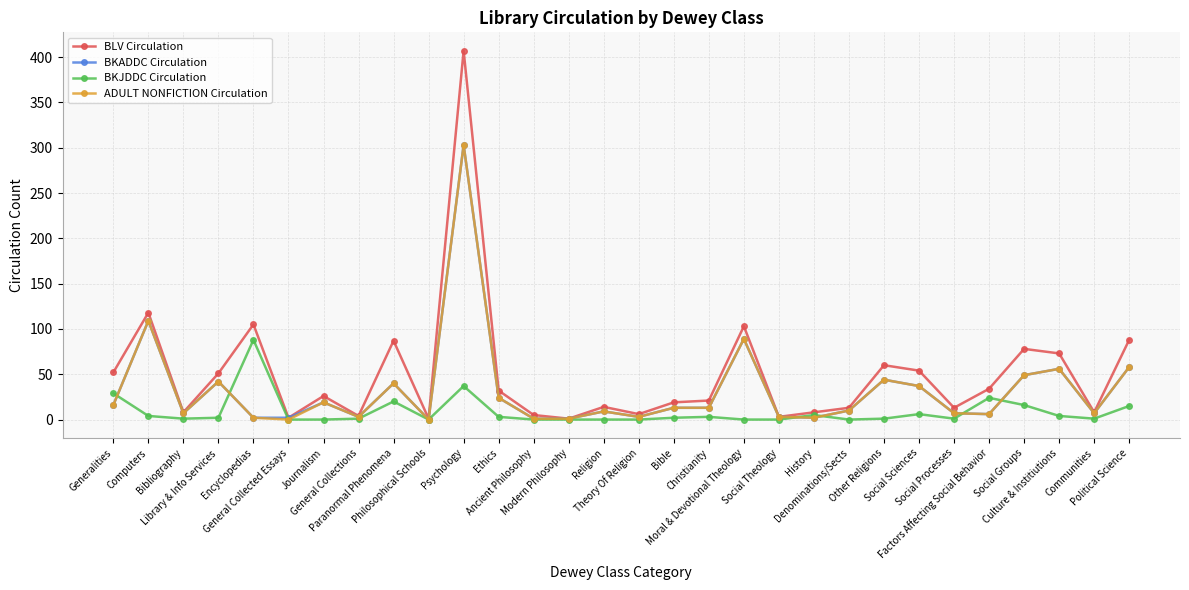

True or false: BLV Circulation has more than 1 points higher than both neighbors.

True